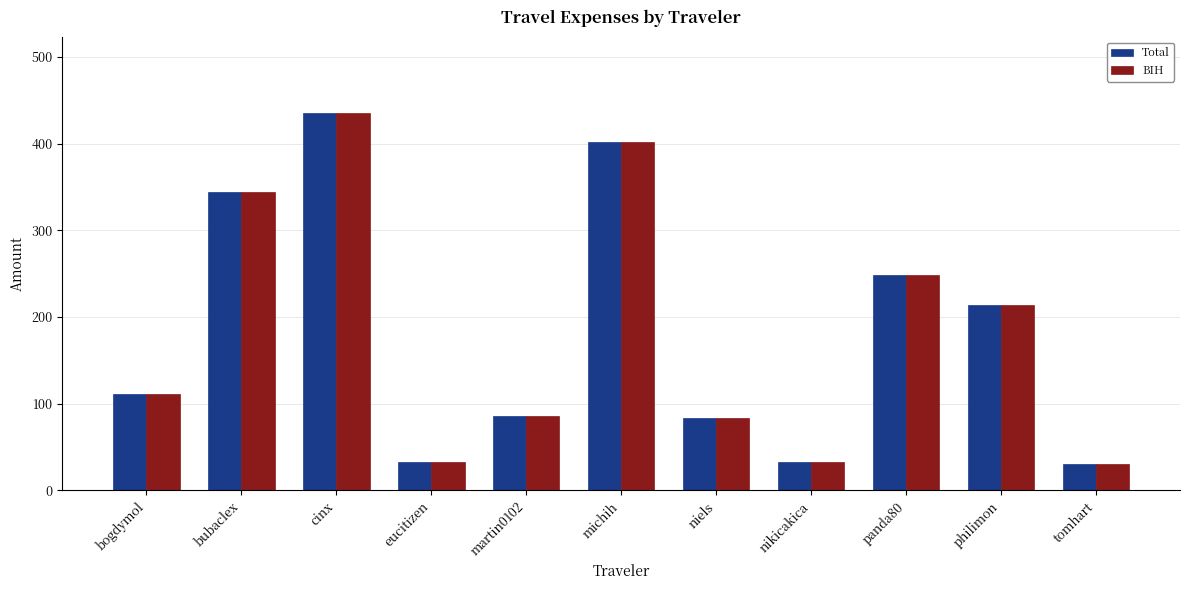

What is the sum of the BIH values at michih and panda80?

650.5